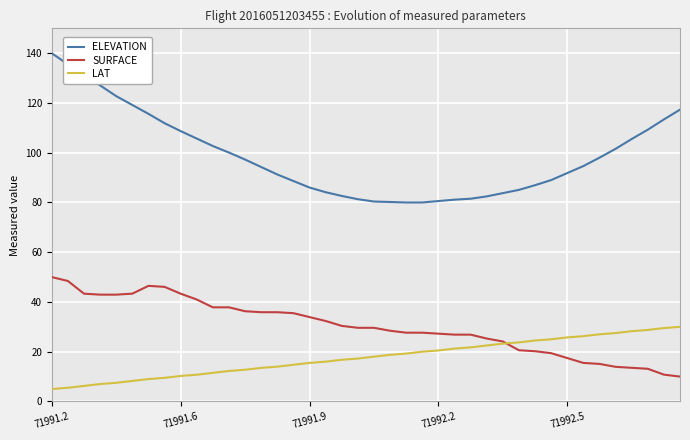

Which series has the largest total across all categories?

ELEVATION